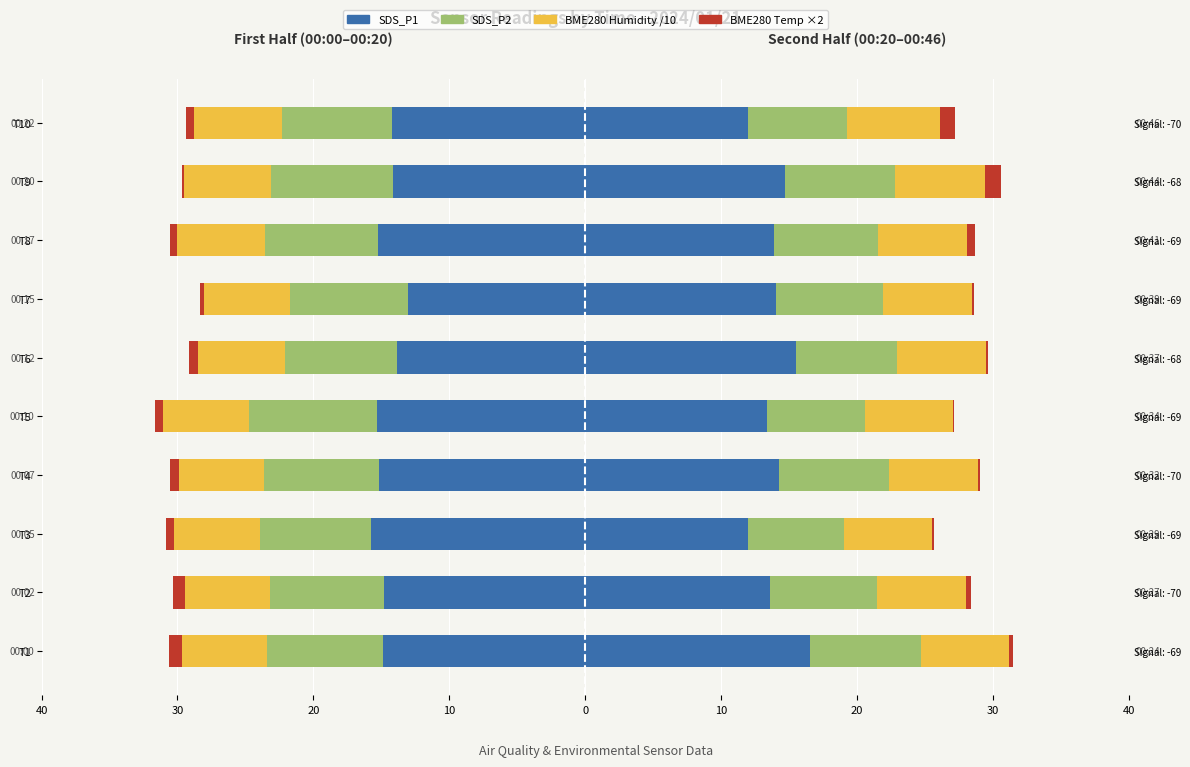

What is the spread (max minus min) of values at T3?

15.1